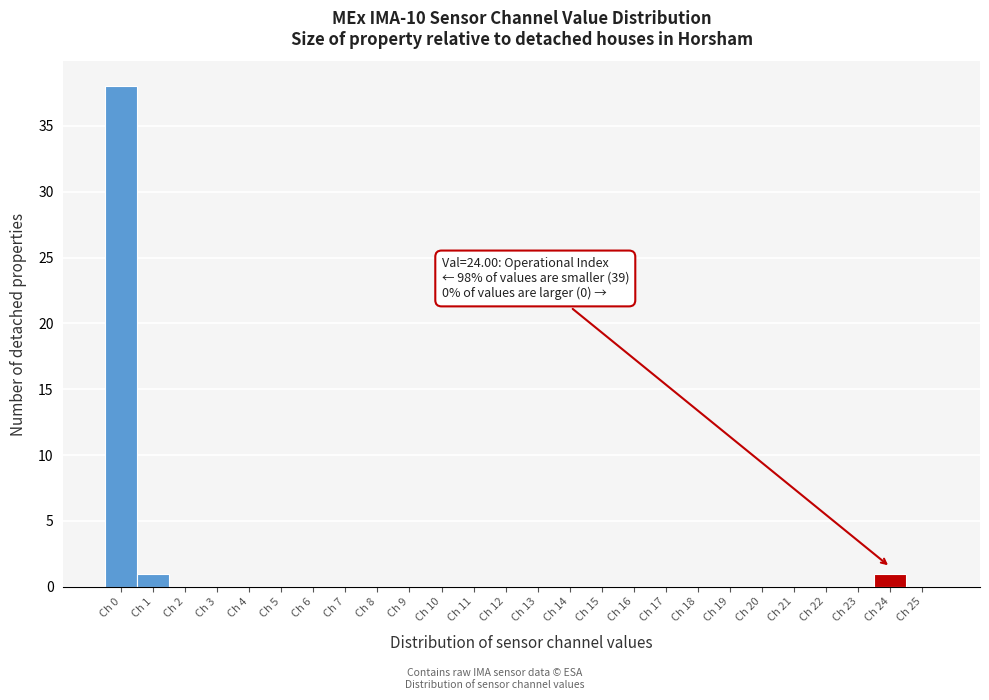

Which range on the x-axis has the tallest bar?

-0.5 to 0.5